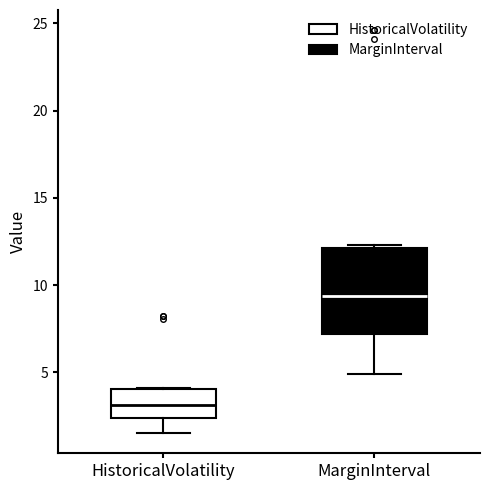

Reading left to right, transcribe this box plot: for each box, give where its median line is, the range the box spans, and where its two whiskers end, as read against the y-axis. The values are not printed on the chart, so give them approximately, as read against the axis.

HistoricalVolatility: median 3.0, box 2.5 to 4.0, whiskers 1.5 to 4.0
MarginInterval: median 9.5, box 7.0 to 12.0, whiskers 5.0 to 12.5